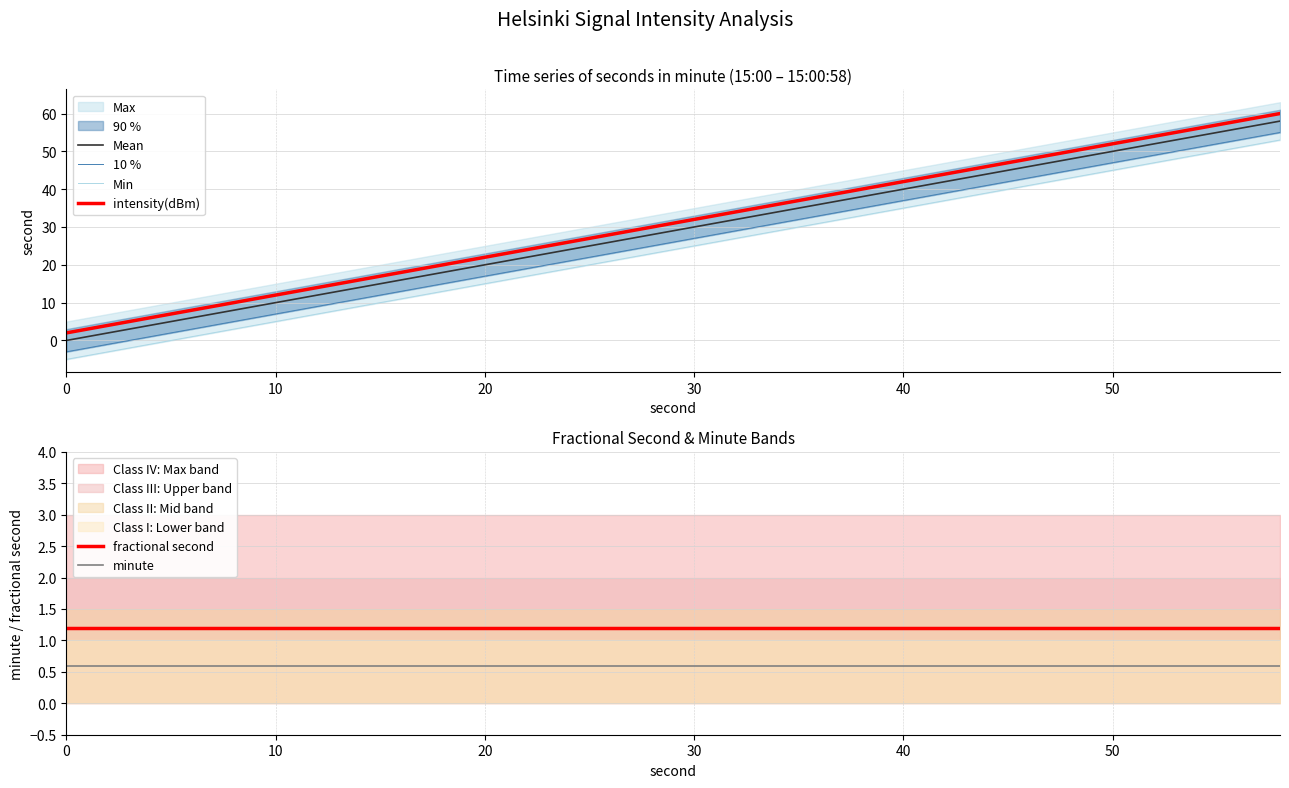

Which series has the widest spread of values?

Mean